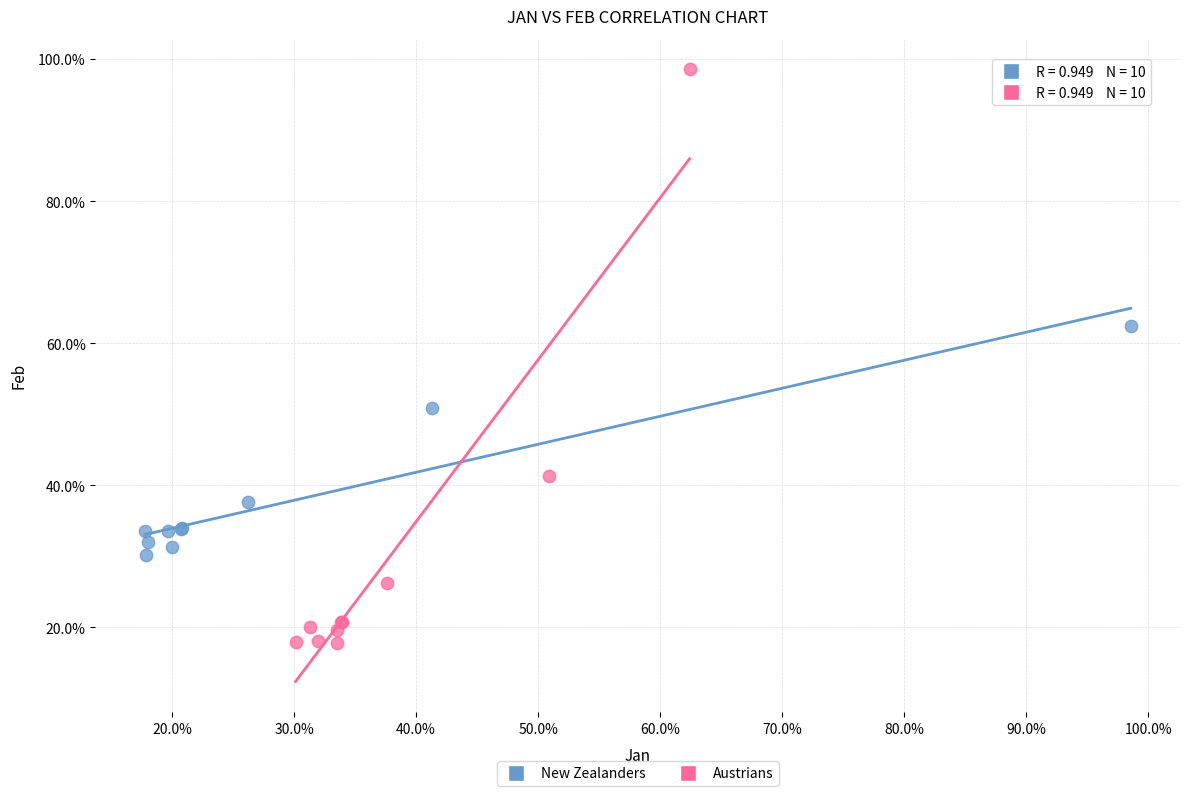

Which series has the largest Y range (max minus min)?

Austrians